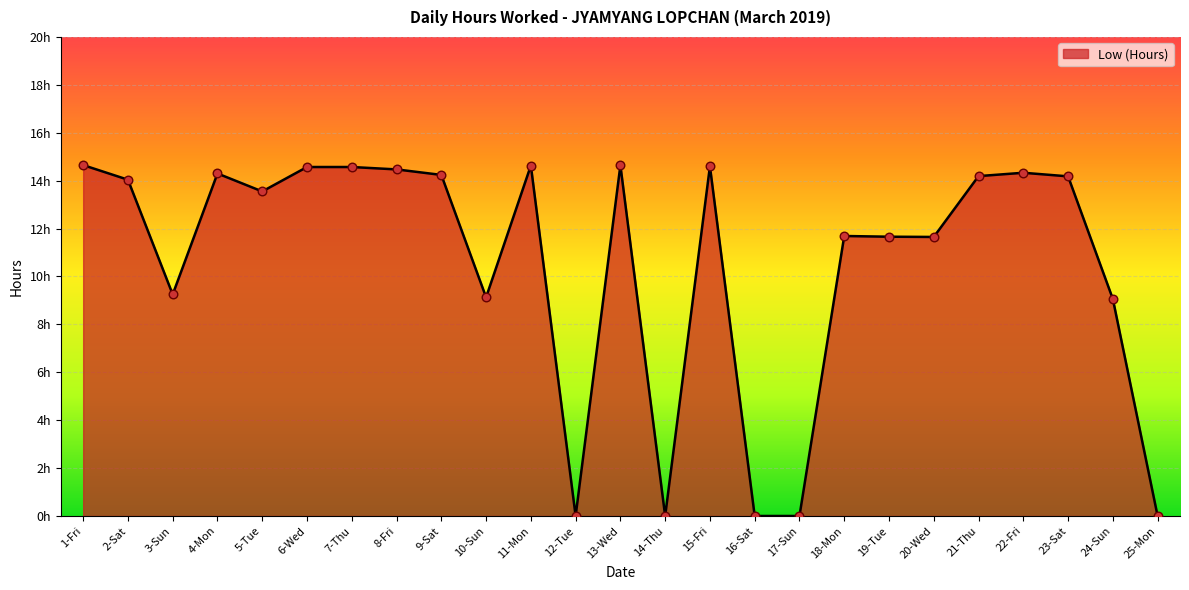

What is the change in value from 4-Mon to 18-Mon?

-2.6